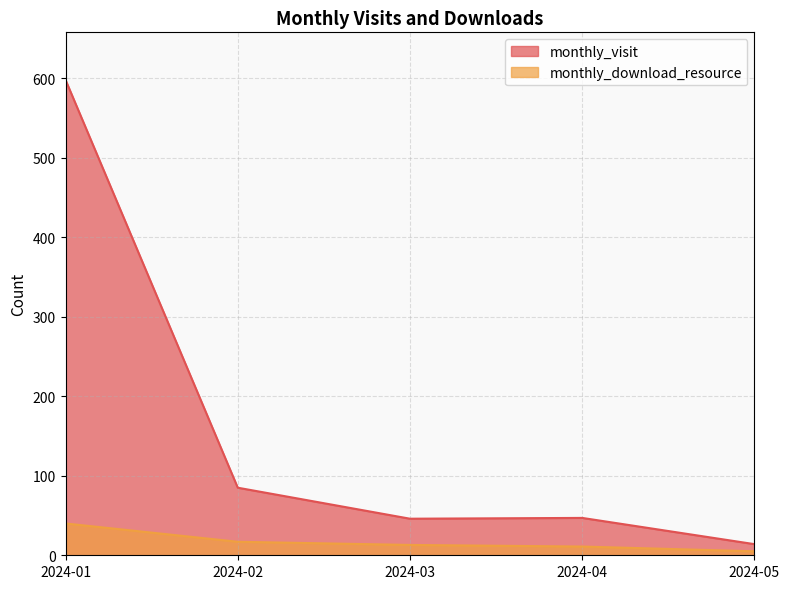

True or false: monthly_visit and monthly_download_resource intersect in this chart.

False